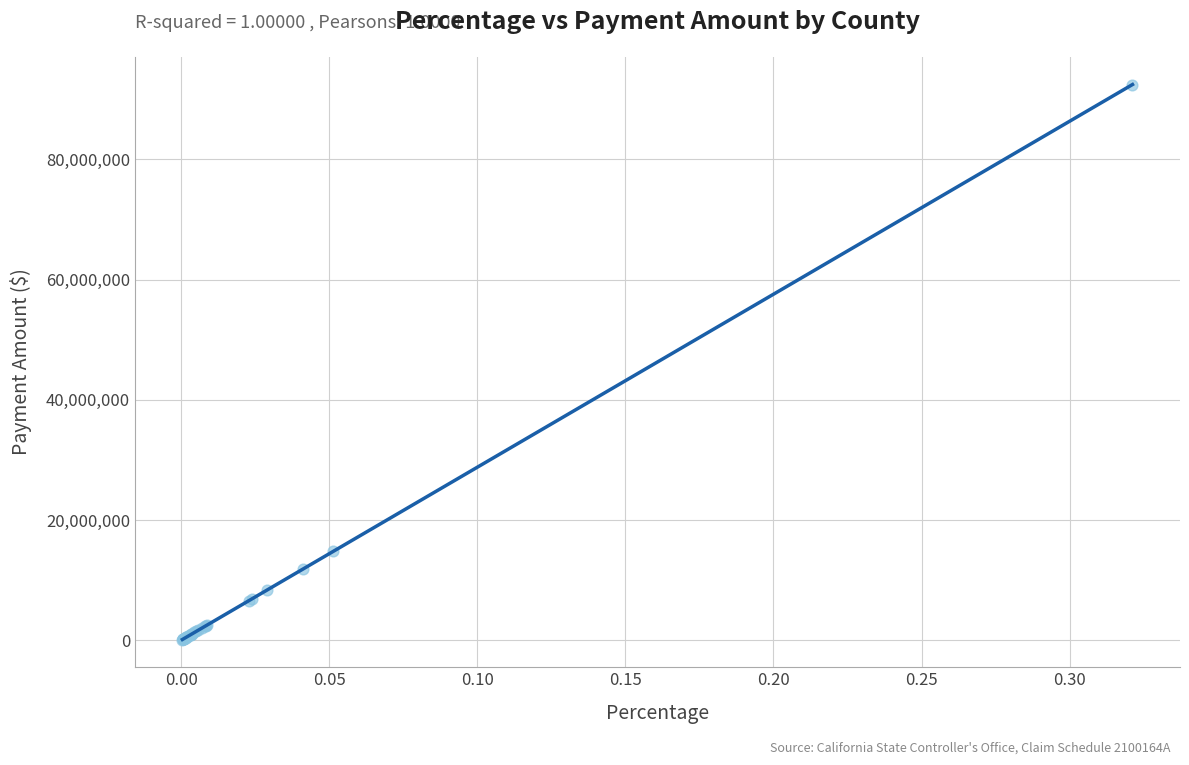

What Y value in the scatter plot is closest to 46285011?

14765690.9